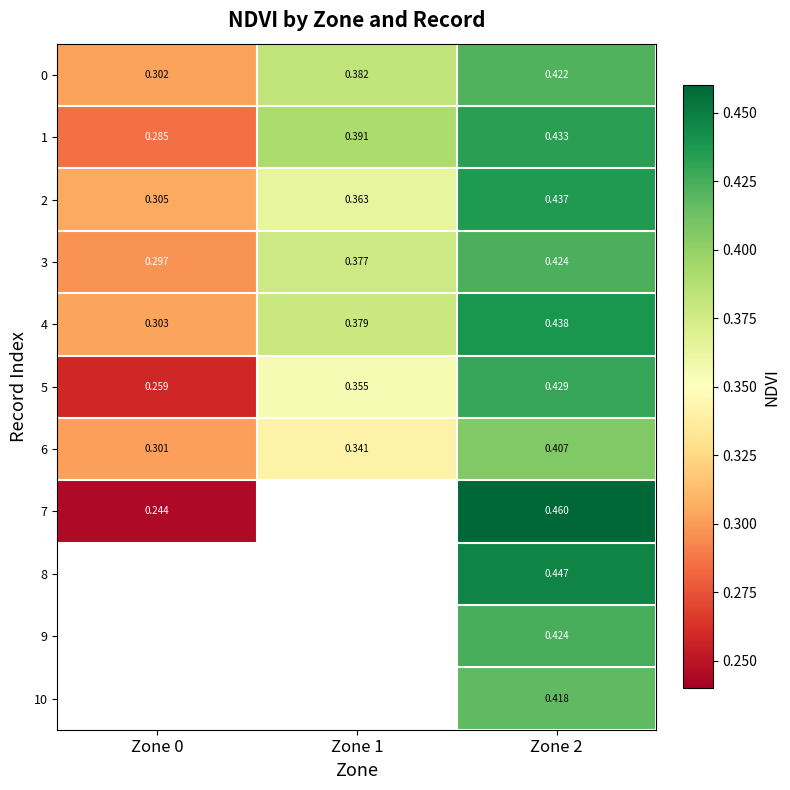

True or false: 0 has a value of 0.3 at Zone 0.

True